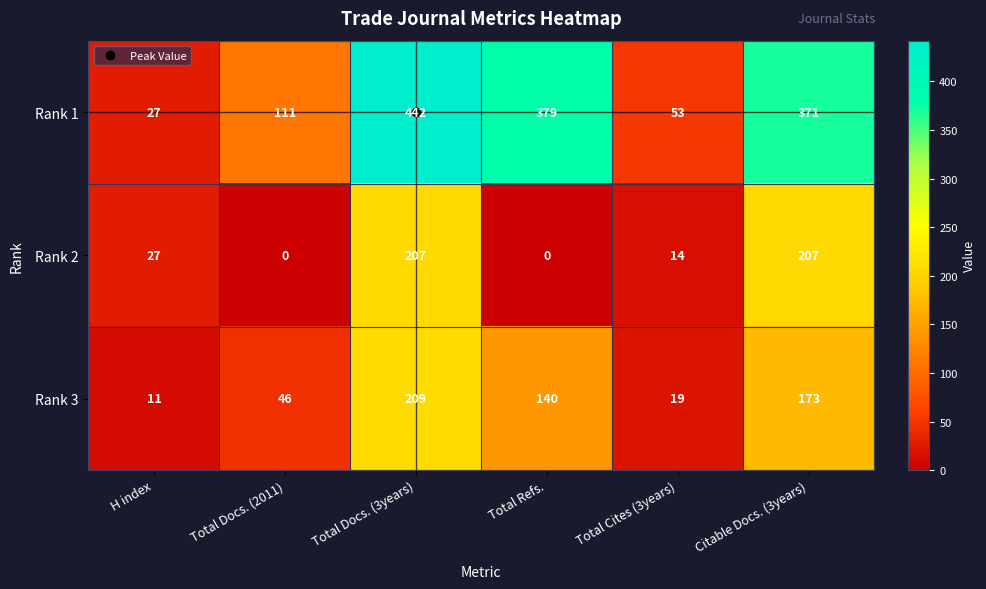

The Rank 1 series shows 51 at Total Docs. (2011). True or false?

False